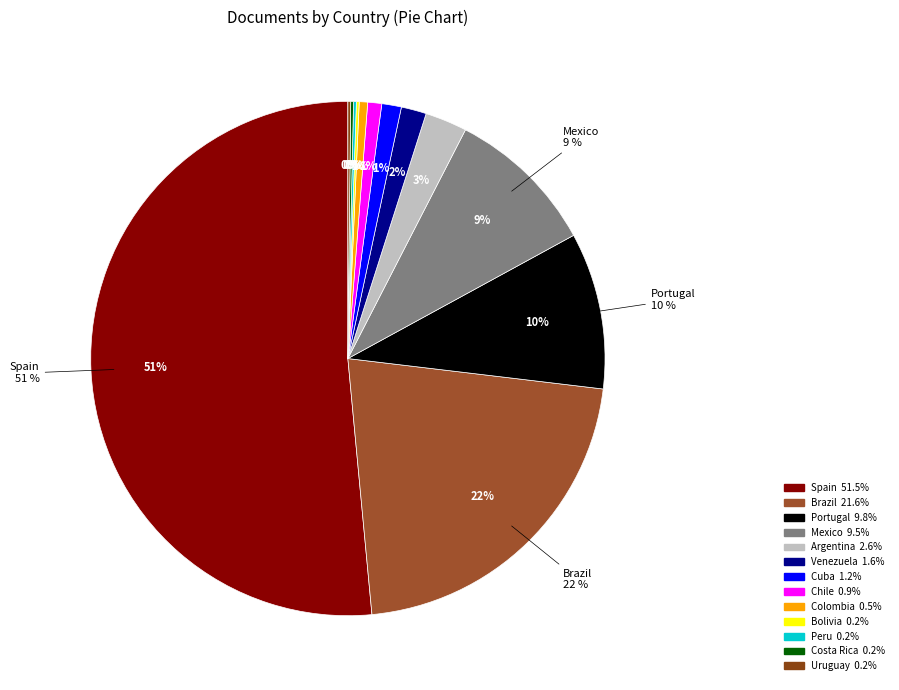

The Peru slice represents 0% of the pie. True or false?

True